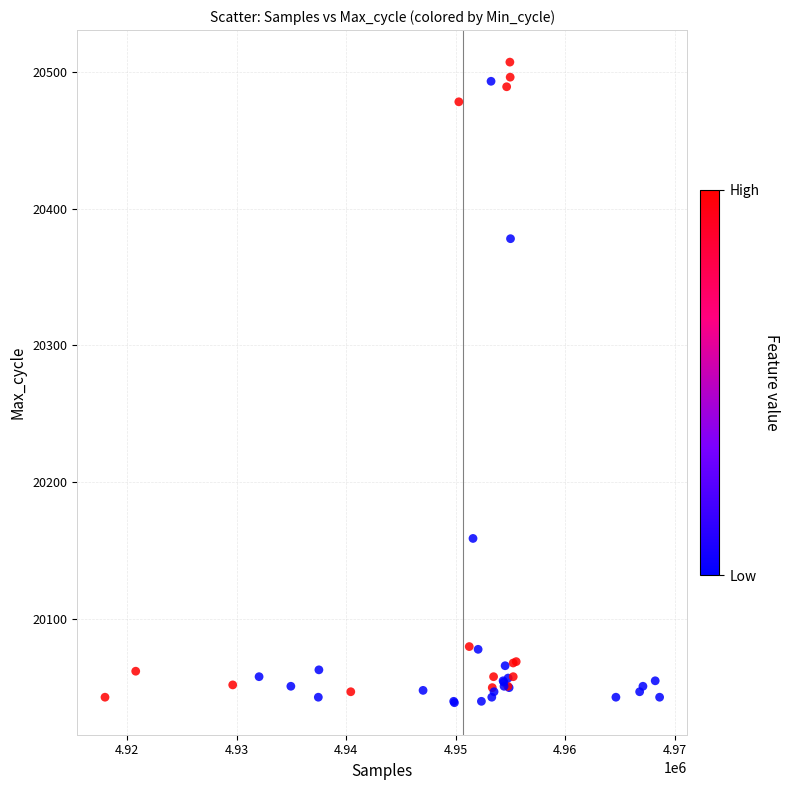

What Y value in the scatter plot is closest to 20273?

20378